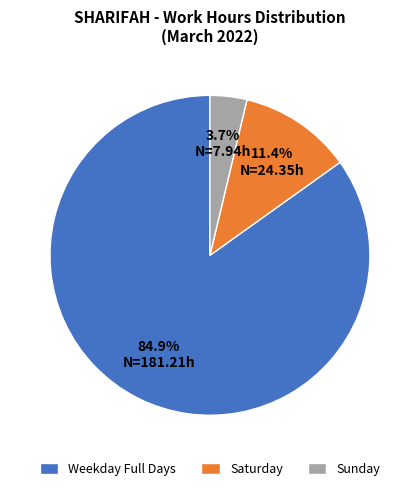

What percentage do Saturday and Weekday Full Days together represent?

96.3%